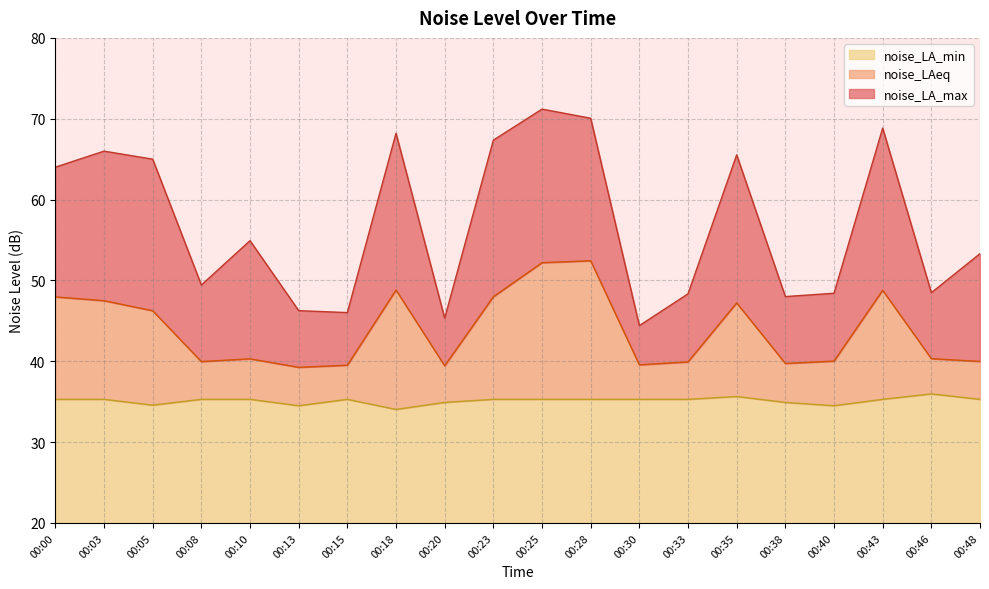

The noise_LA_max series shows 97.9 at 00:05. True or false?

False